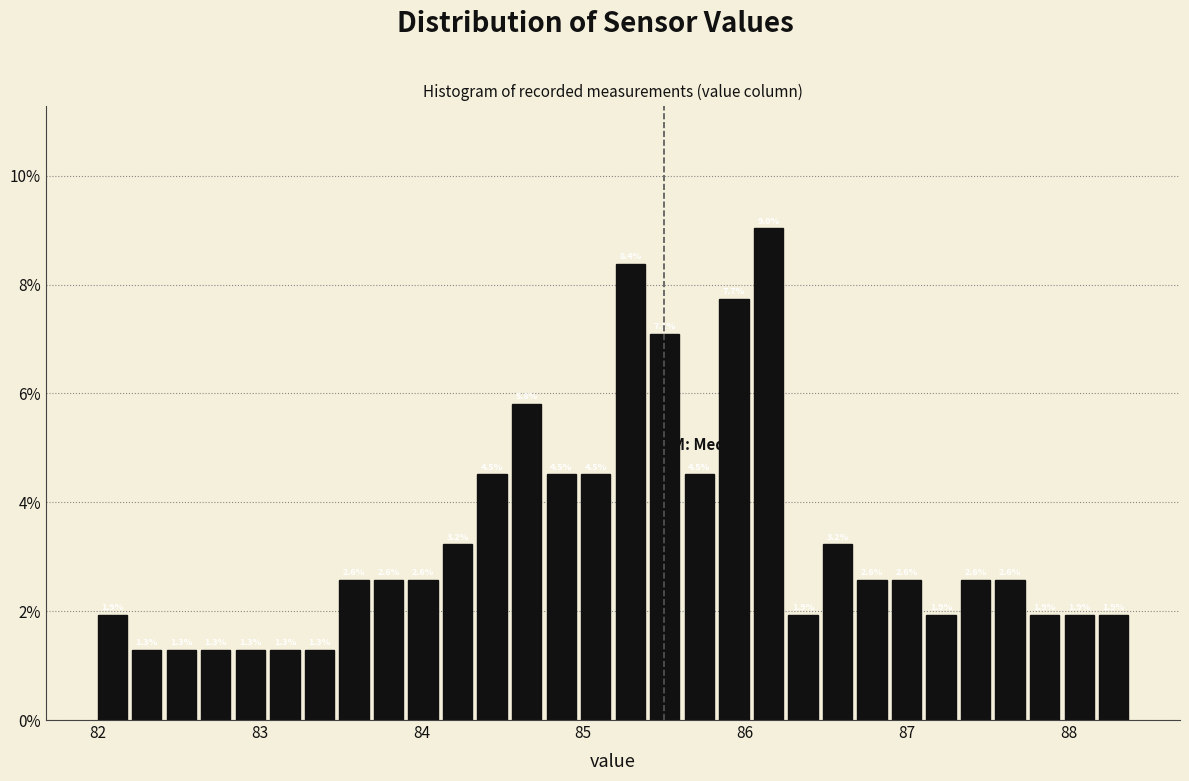

Read against the x-axis, roughly where is the centre of the tallest bar?

86.1